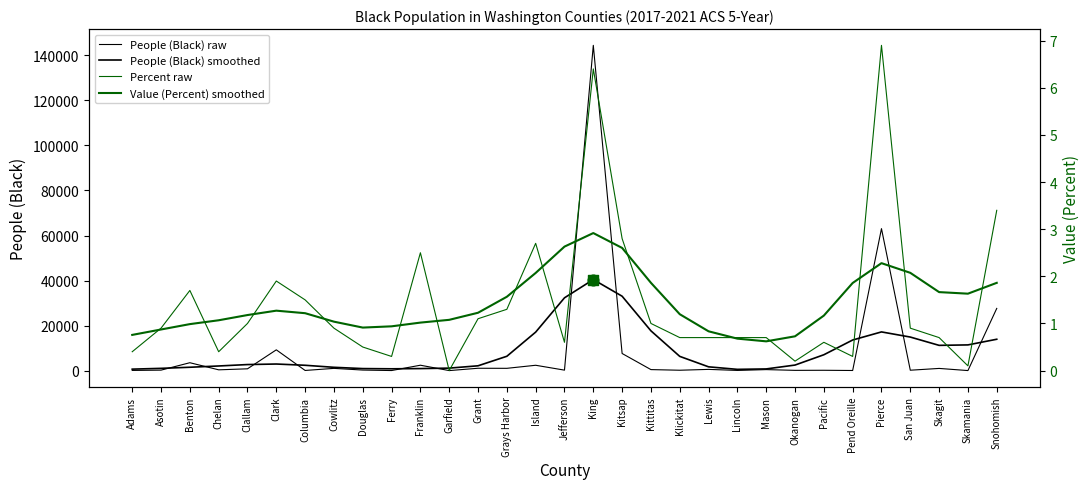

What are all the series names shown in the legend?

People (Black) raw, People (Black) smoothed, Percent raw, Value (Percent) smoothed